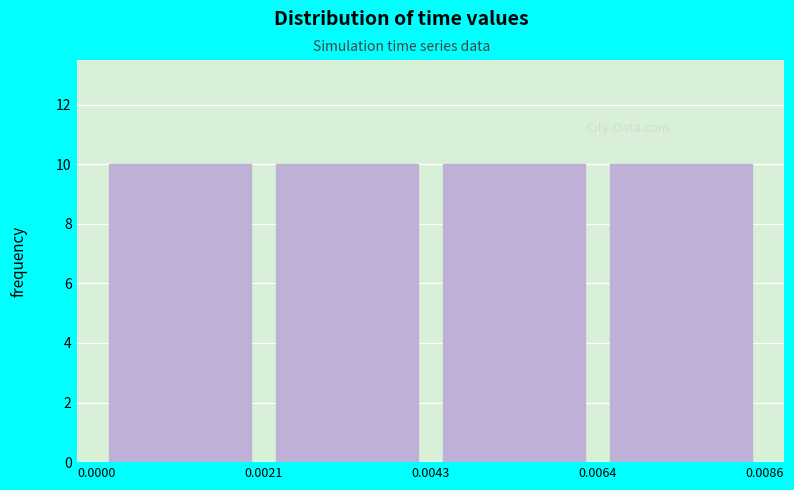

What is the height of the bar covering 0.0000 to 0.0021 on the x-axis? The values are not printed on the chart, so give them approximately, as read against the axis.

10